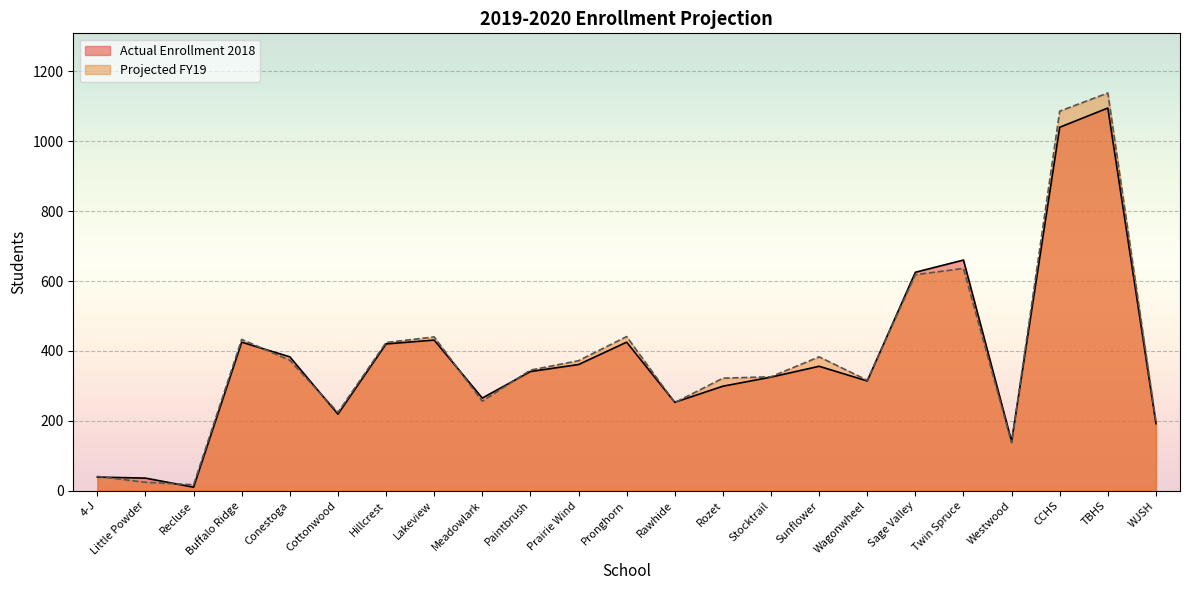

Which label corresponds to the smallest value in the chart?

Recluse